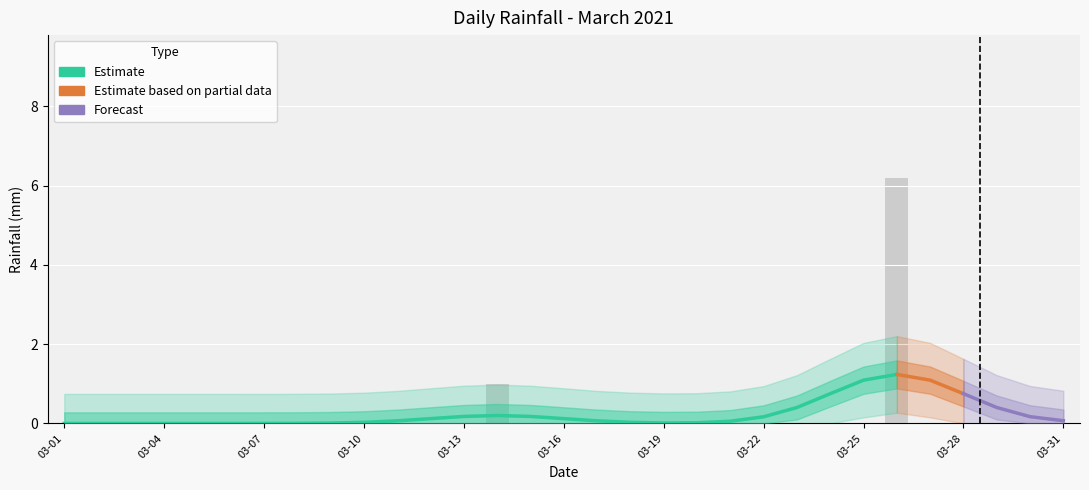

Which label corresponds to the largest value in the chart?

2021-03-26